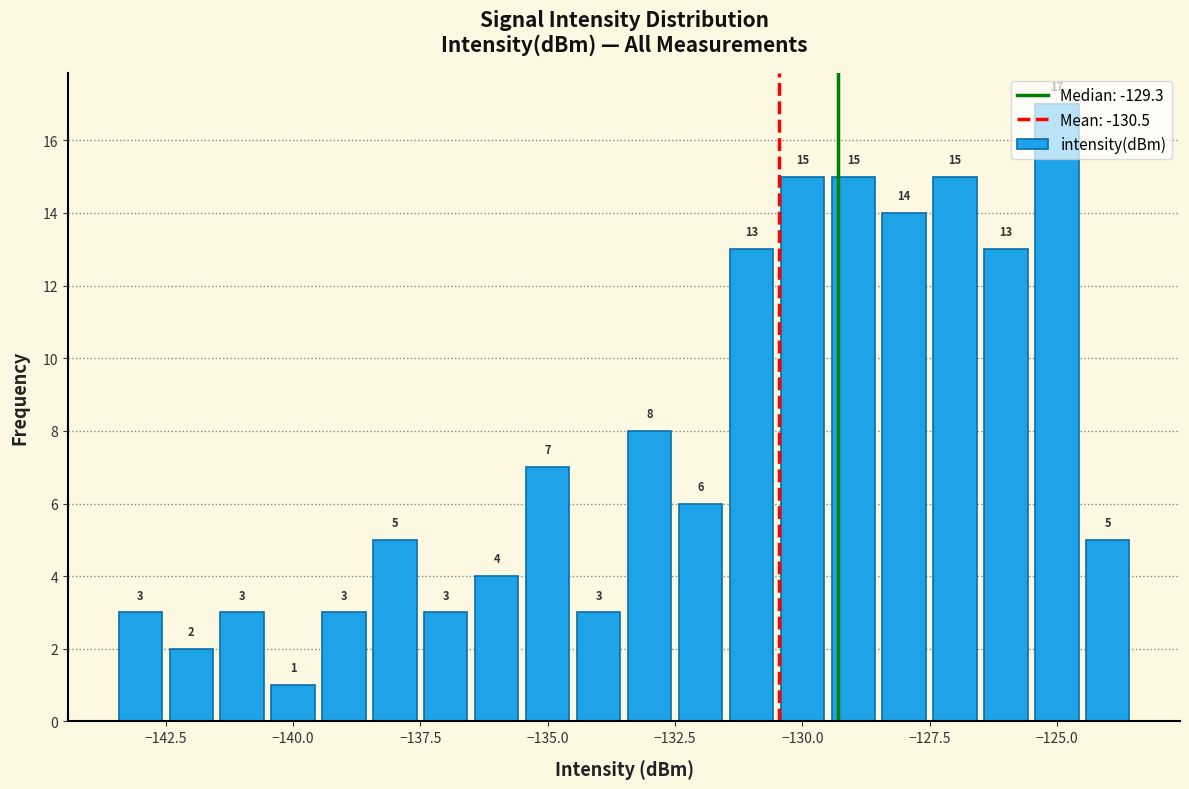

Around what value on the x-axis is the tallest bar? Give the approximate position of its centre, as read against the axis.

-125.0